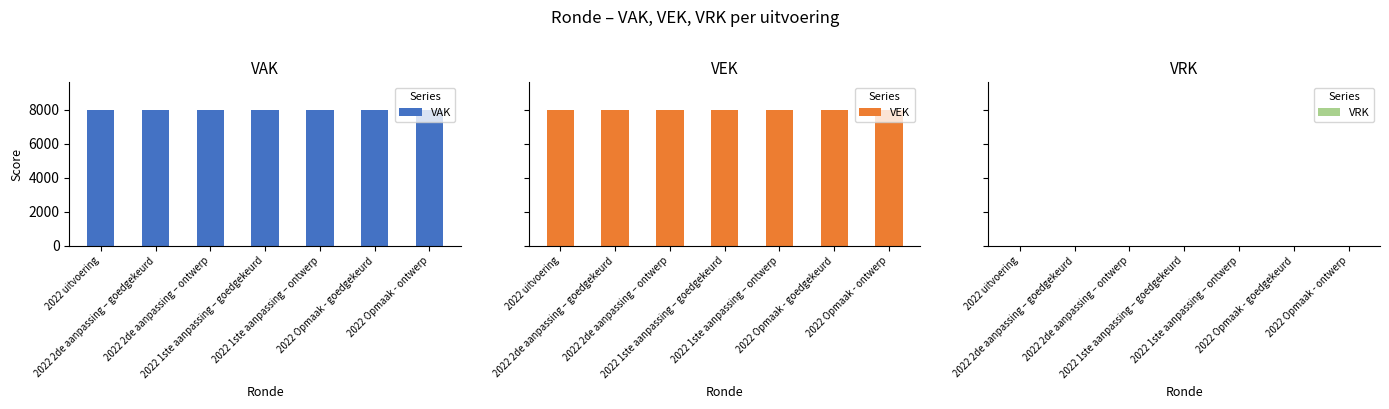

At which category does the chart reach its peak across all series?

2022 uitvoering